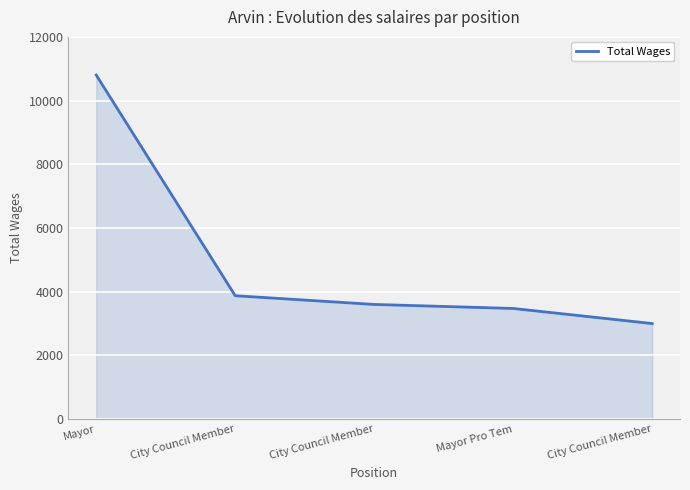

How many values are below 3602?

2